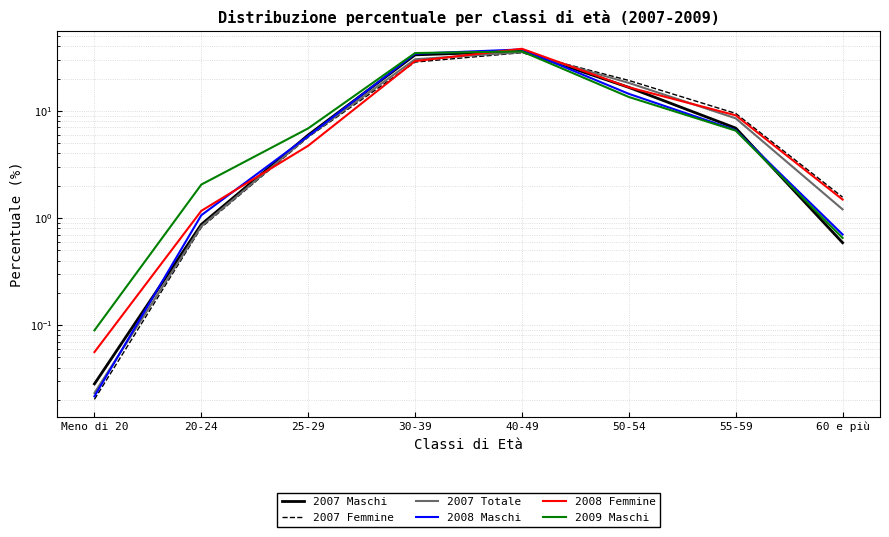

Where do 2007 Totale and 2007 Femmine first cross each other?

40-49 and 50-54